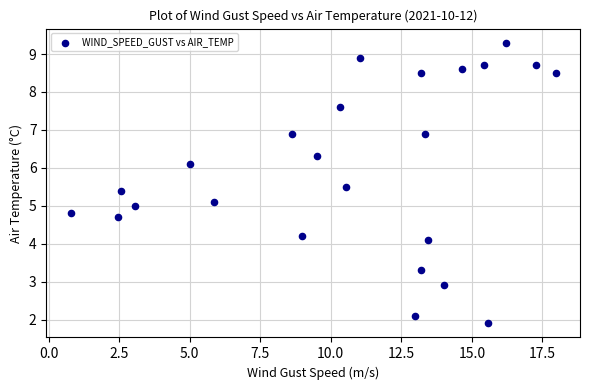

What is the range of Y values (max minus min)?

7.4